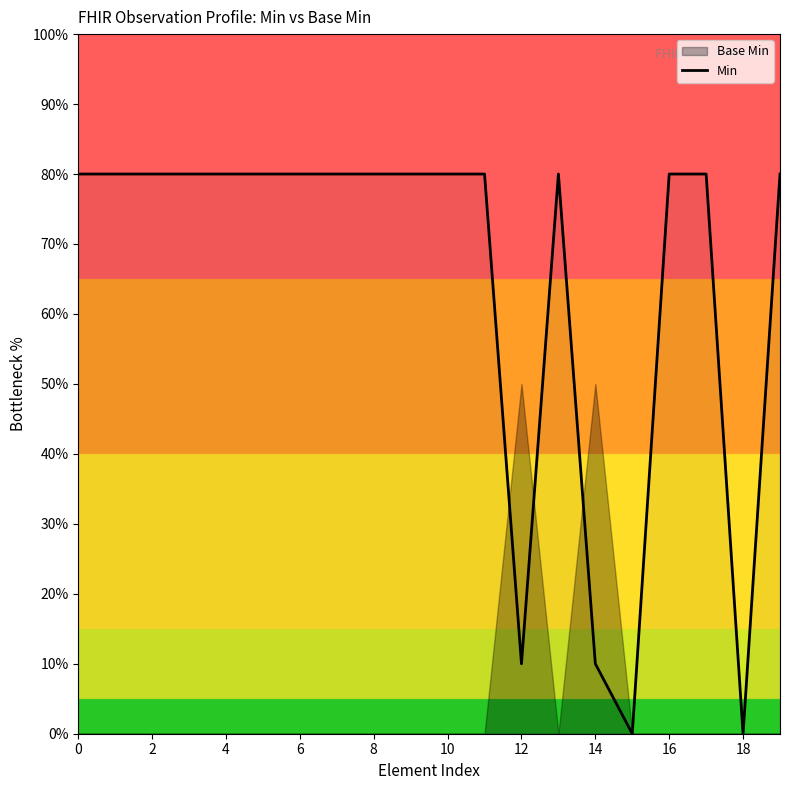

Reading left to right, transcribe all the data shown in this chart.

80	80	80	80	80	80	80	80	80	80	80	80	10	80	10	0	80	80	0	80